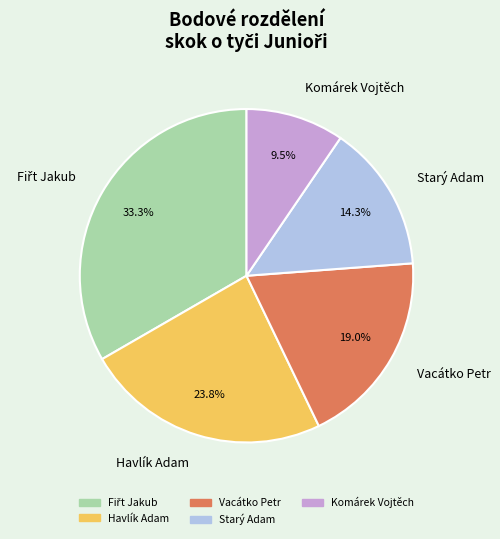

Is it true that Vacátko Petr is 19% of the pie?

True